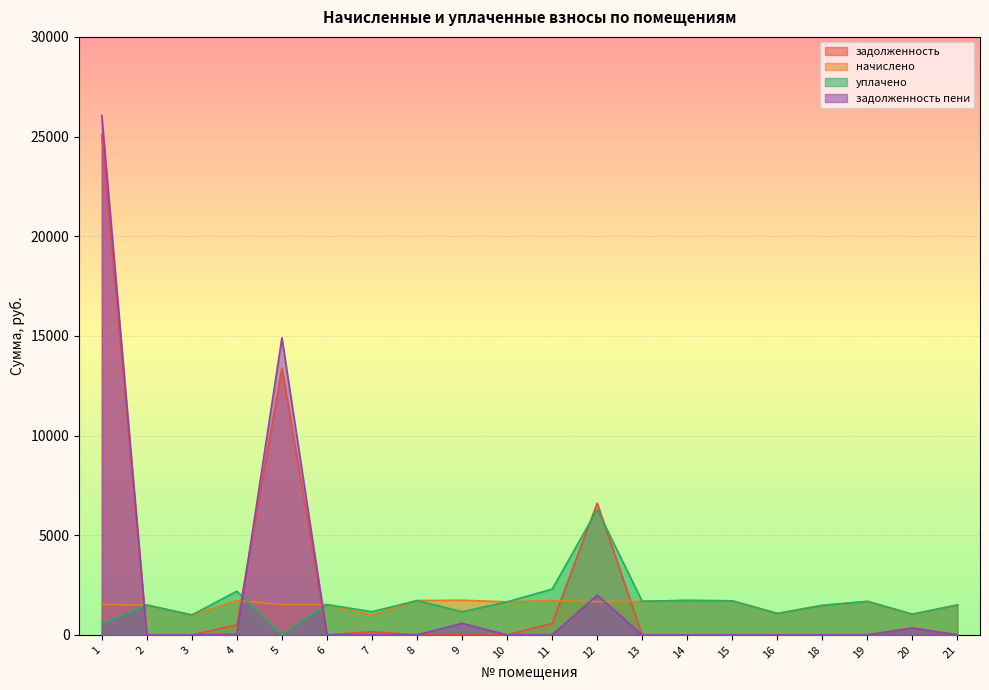

List the series in order of their peak value, lowest first.

начислено, уплачено, задолженность, задолженность пени